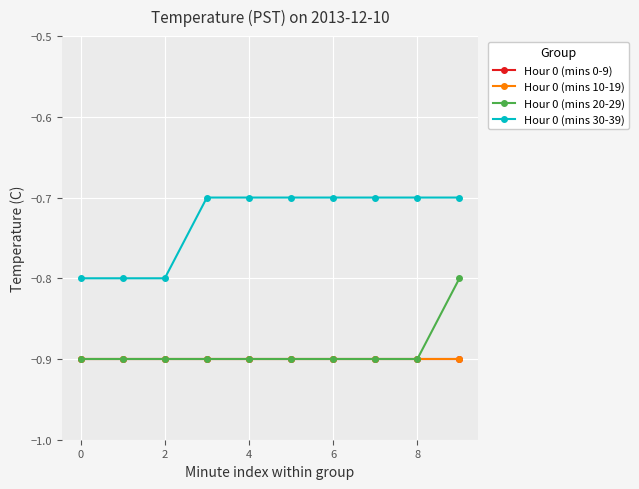

Is this an area chart (filled region under the line)?

No